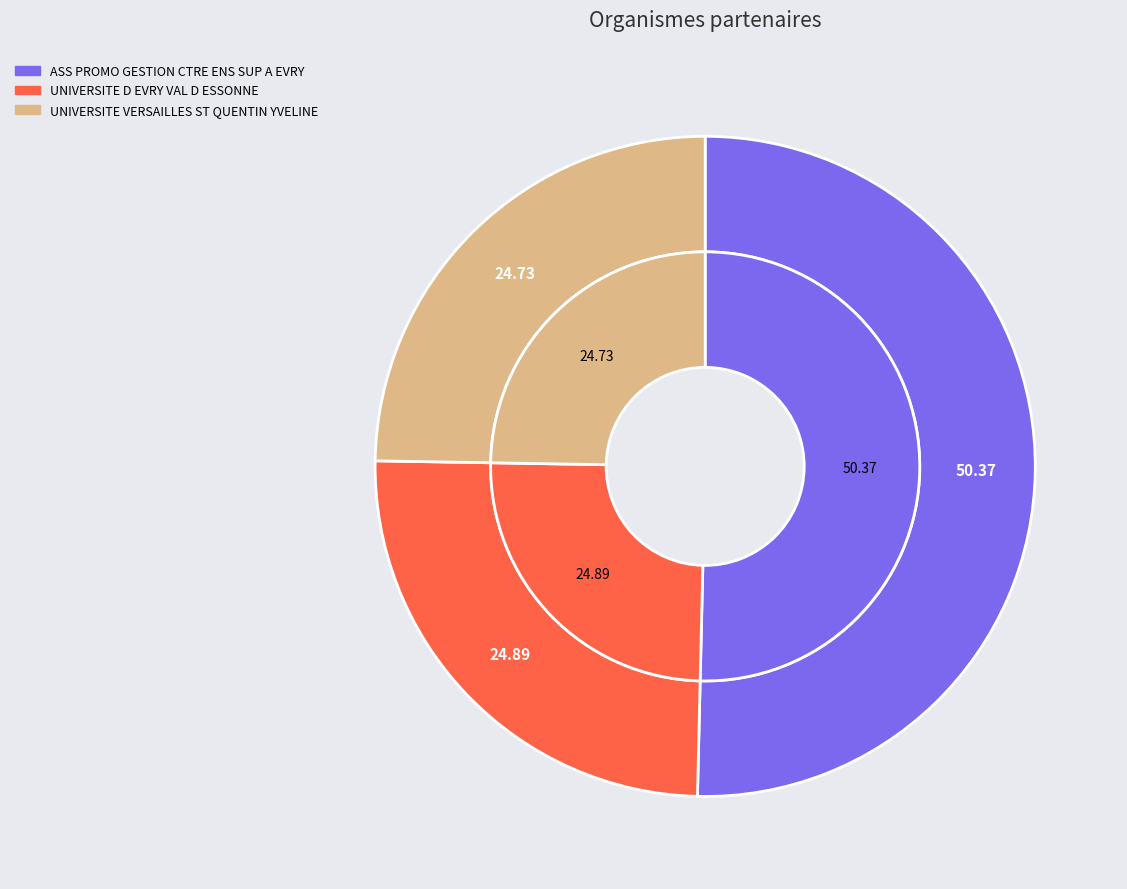

Between UNIVERSITE D EVRY VAL D ESSONNE and UNIVERSITE VERSAILLES ST QUENTIN YVELINE, which is larger?

UNIVERSITE D EVRY VAL D ESSONNE